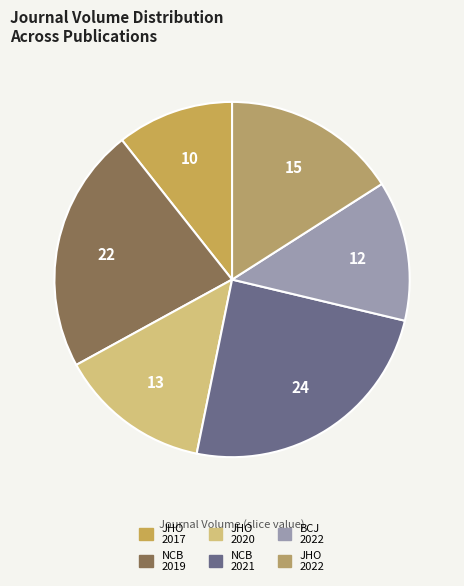

Does any single category account for the majority?

No